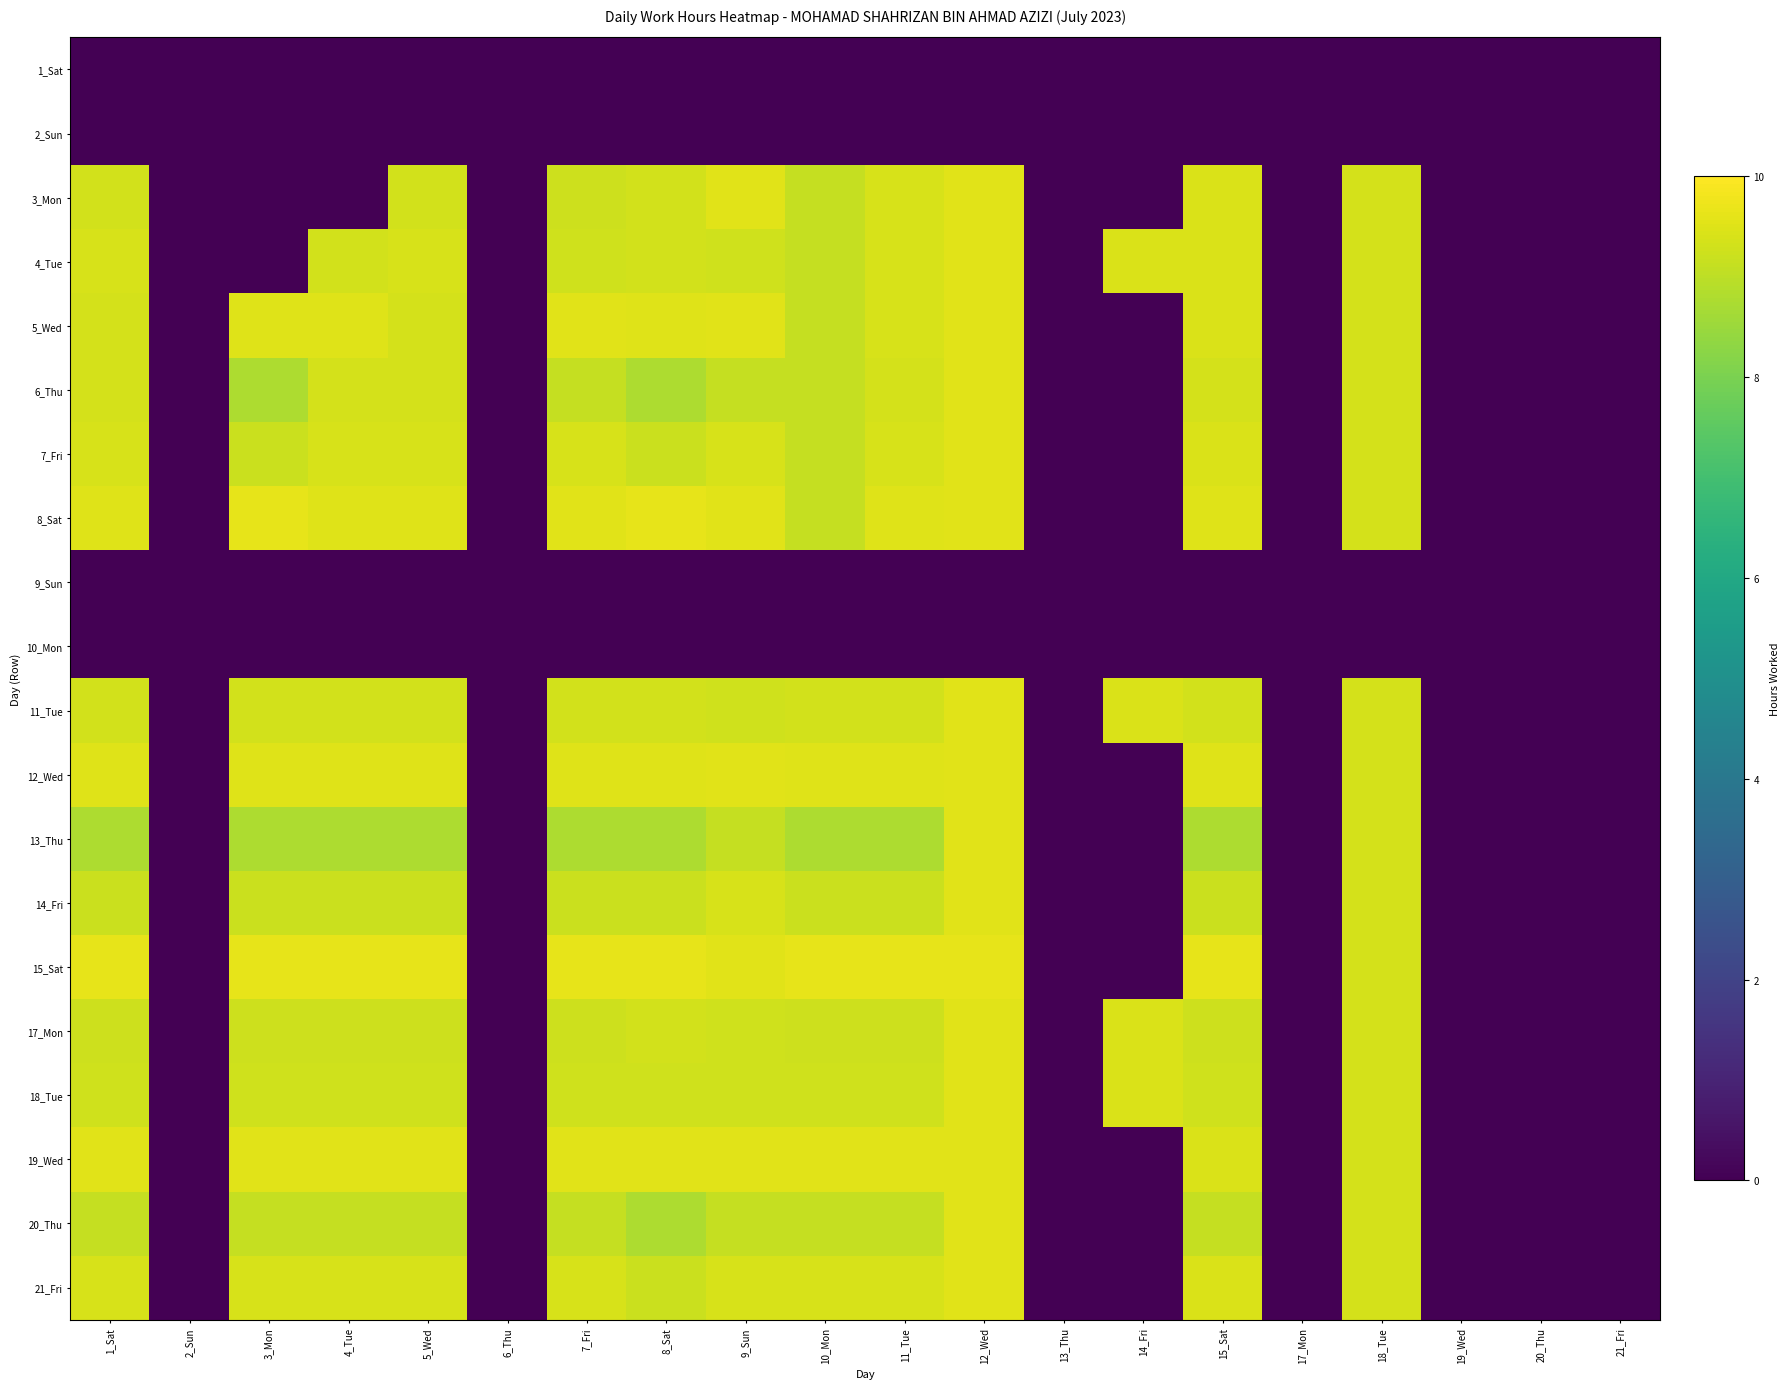

At 15_Sat, list the series in order from largest to smallest.

15_Sat, 8_Sat, 12_Wed, 3_Mon, 4_Tue, 5_Wed, 7_Fri, 19_Wed, 21_Fri, 6_Thu, 11_Tue, 18_Tue, 17_Mon, 14_Fri, 20_Thu, 13_Thu, 1_Sat, 2_Sun, 9_Sun, 10_Mon